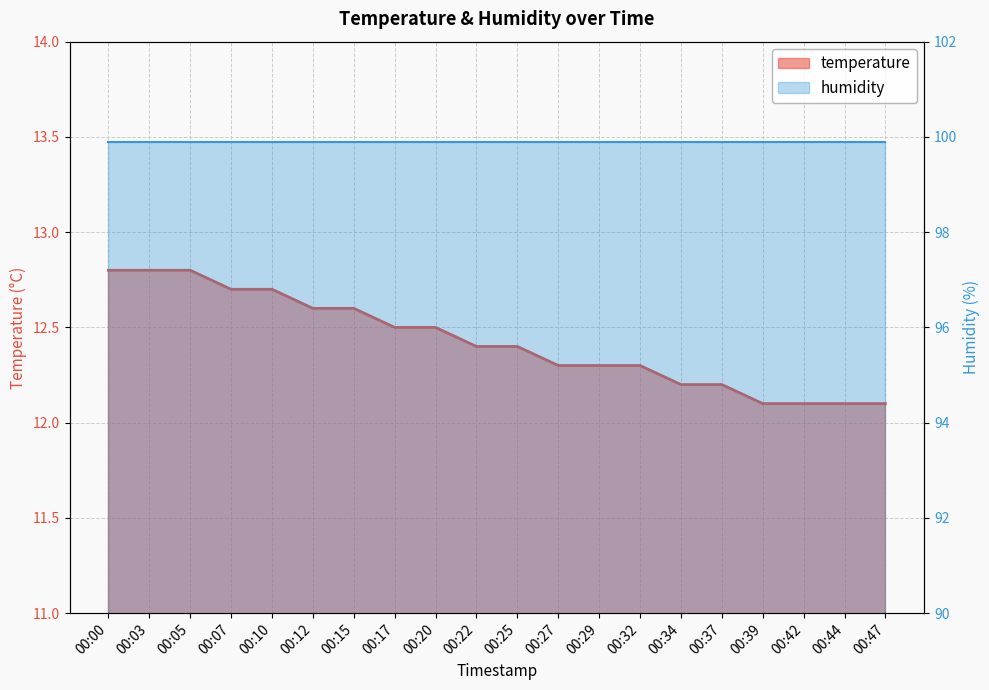

What is the lowest value of the humidity series?

99.9